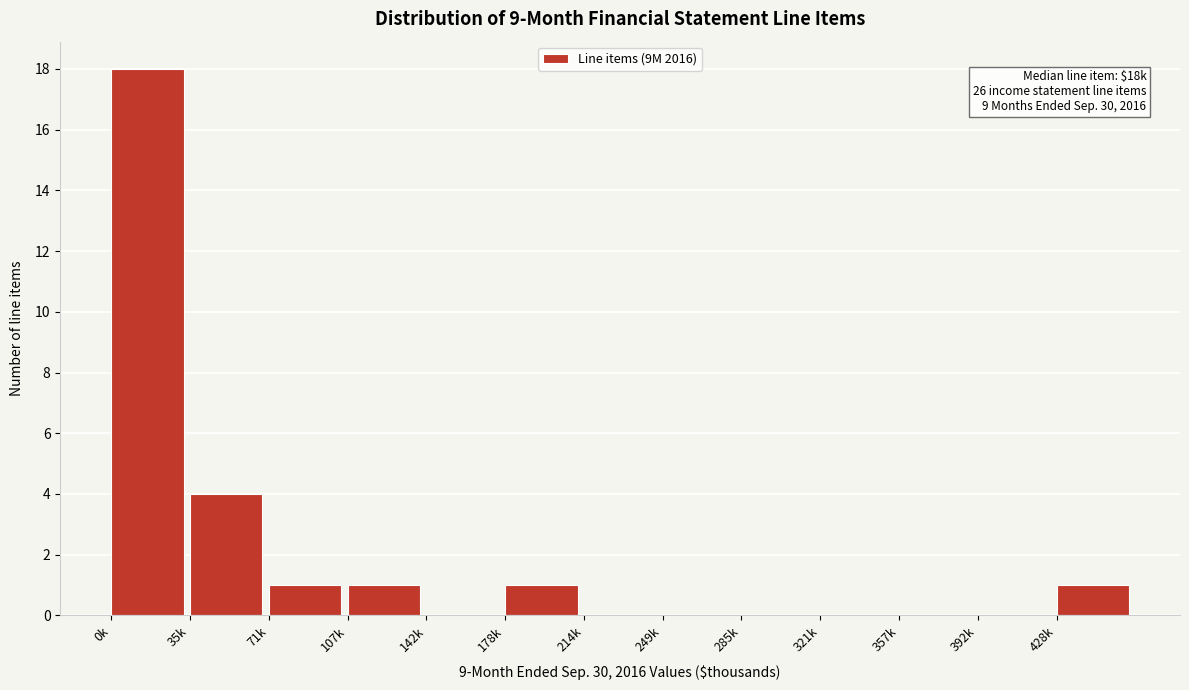

Reading left to right, list all the values displayed in this chart.

0k=18	35k=4	71k=1	107k=1	142k=0	178k=1	214k=0	249k=0	285k=0	321k=0	357k=0	392k=0	428k=1